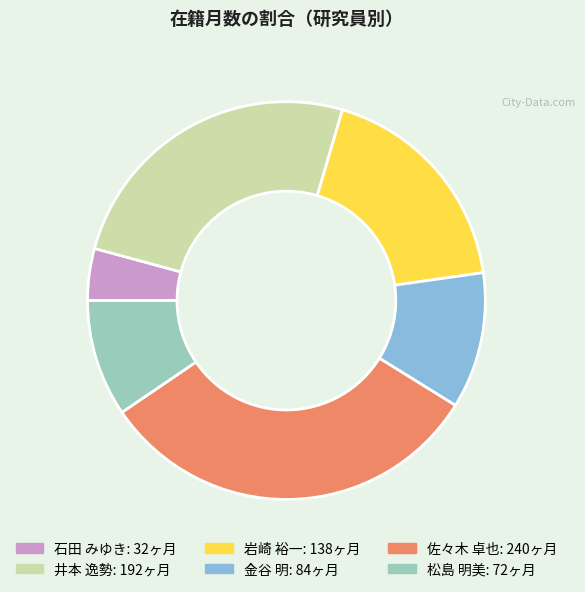

Is there any slice that represents more than half of the pie?

No